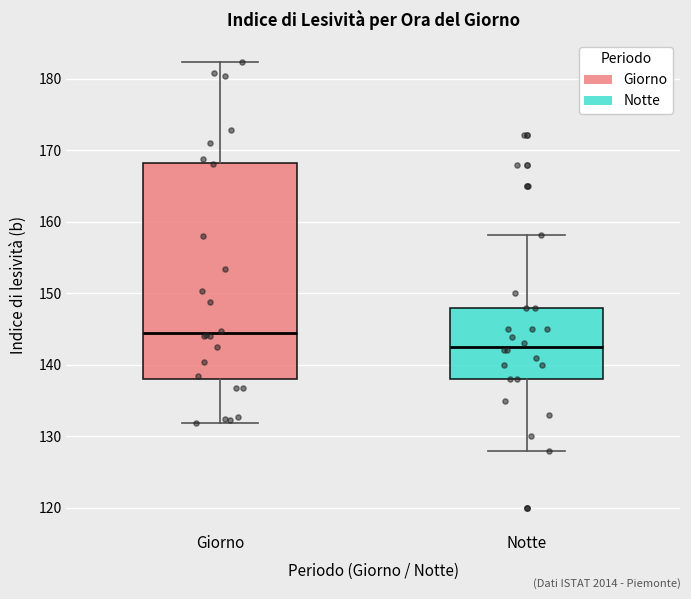

Where does the upper whisker of the box for Giorno end on the y-axis? The values are not printed on the chart, so give them approximately, as read against the axis.

182